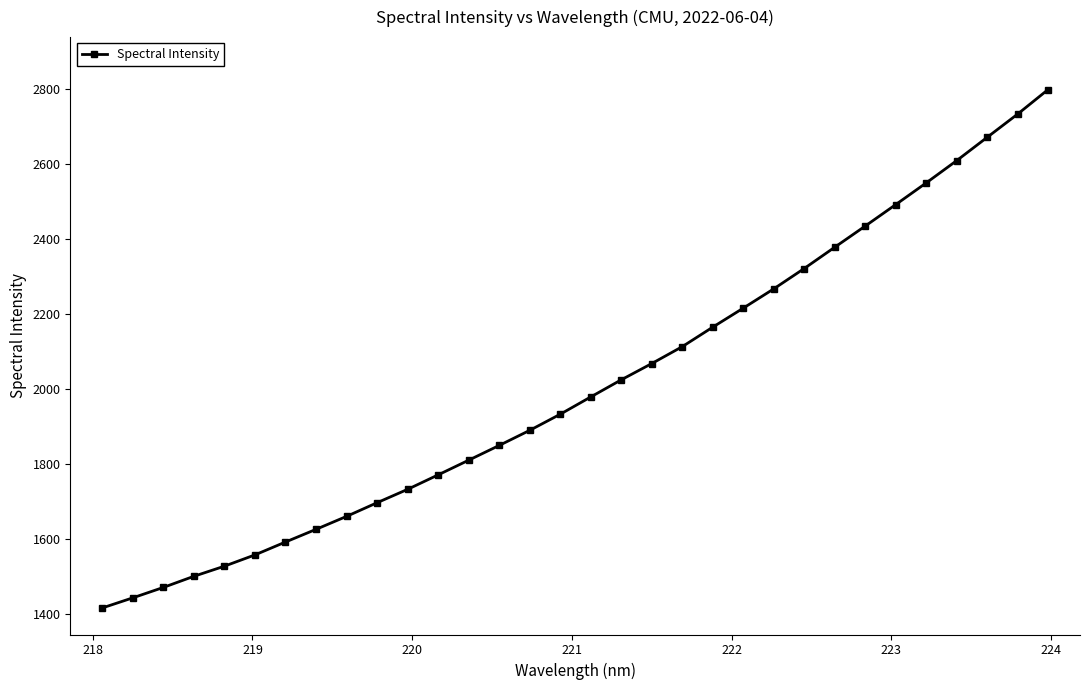

How many values are below 1979?

16